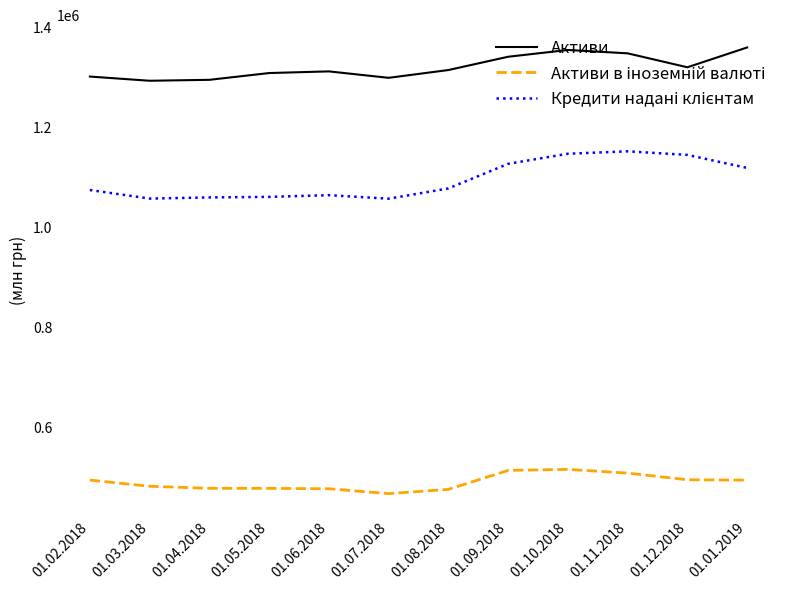

What is the difference between the highest and lowest values at 01.03.2018?

810741